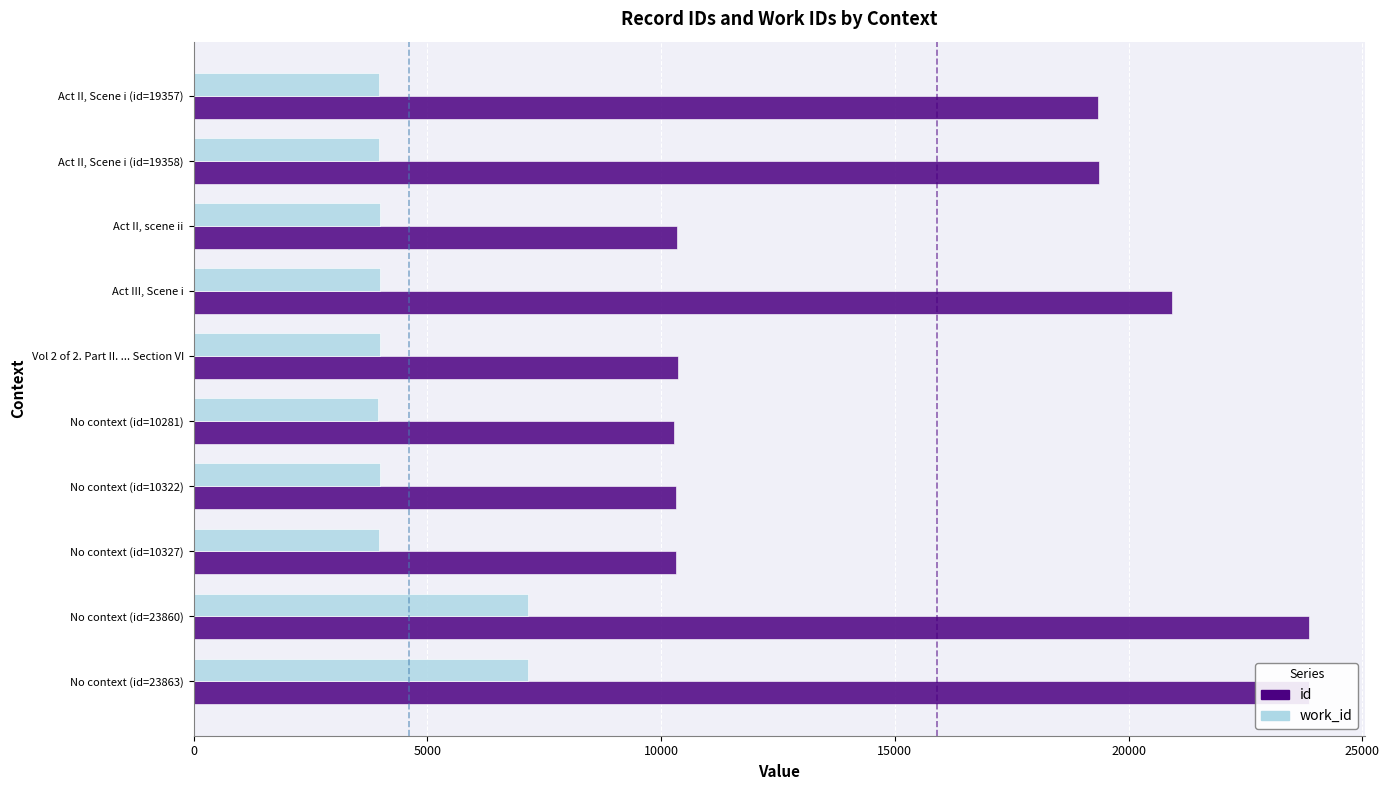

How many series are shown in this chart?

2